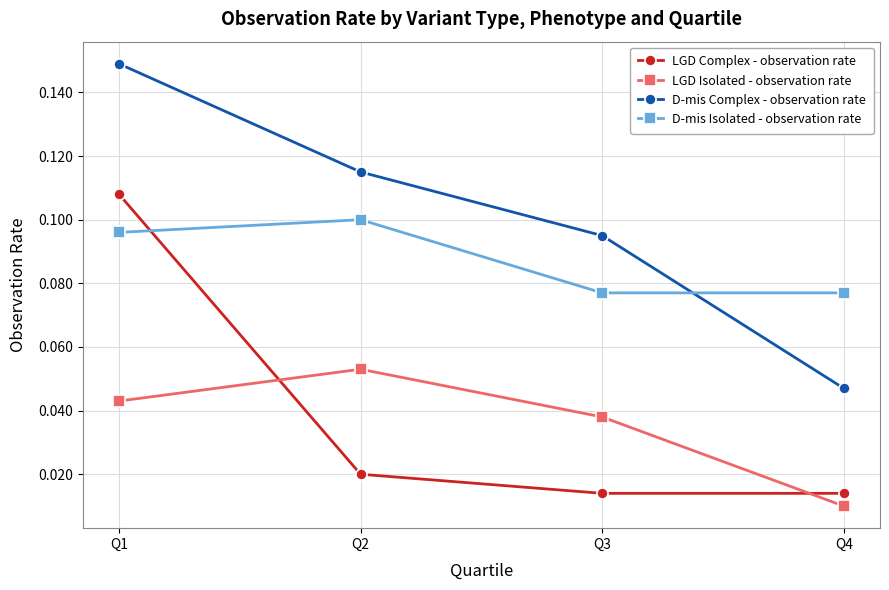

At Q1, list the series in order from smallest to largest.

LGD Isolated - observation rate, D-mis Isolated - observation rate, LGD Complex - observation rate, D-mis Complex - observation rate